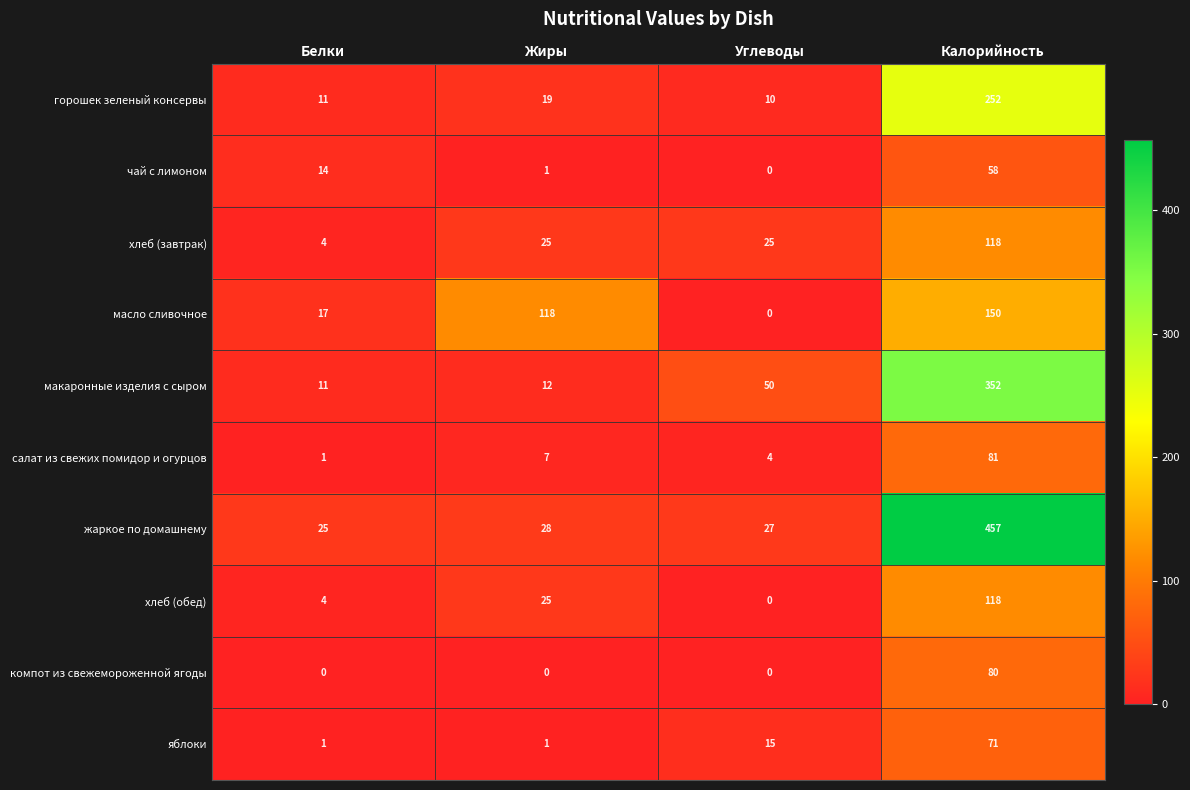

What is the average value of the масло сливочное series?

71